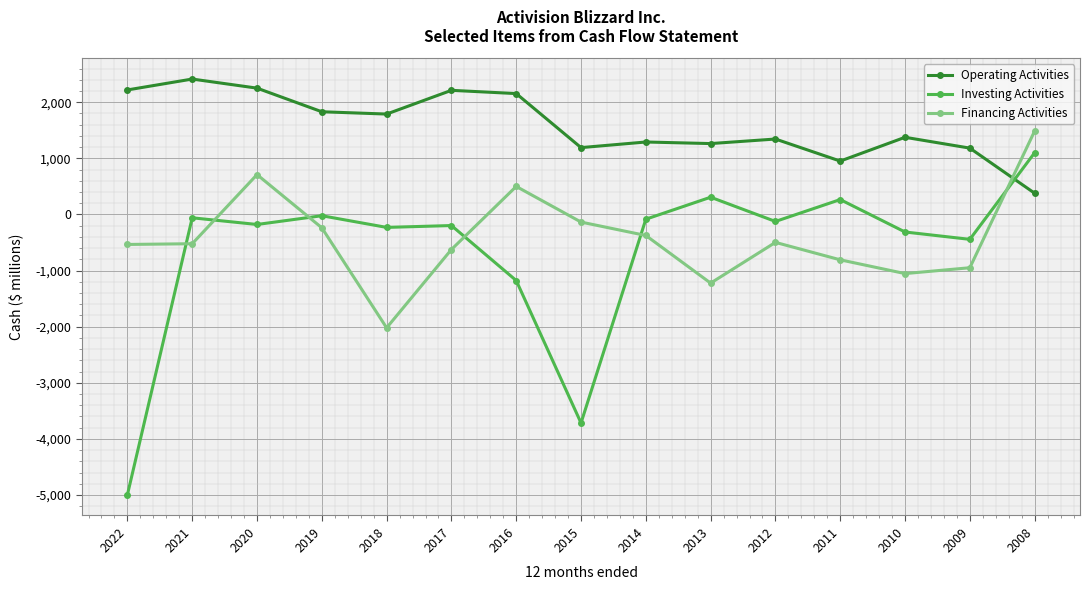

Does the chart display data point markers on the line(s)?

Yes